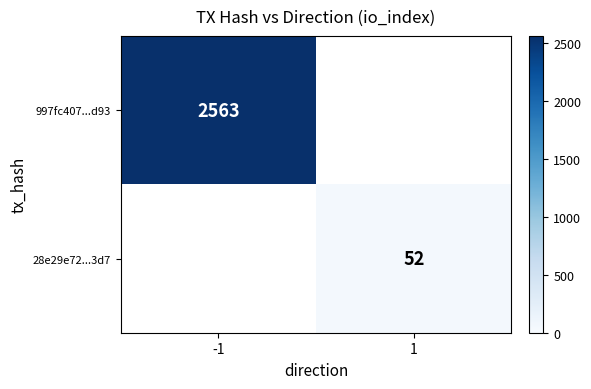

Is the value of 997fc407...d93 at -1 greater than the value of 28e29e72...3d7 at 1?

Yes